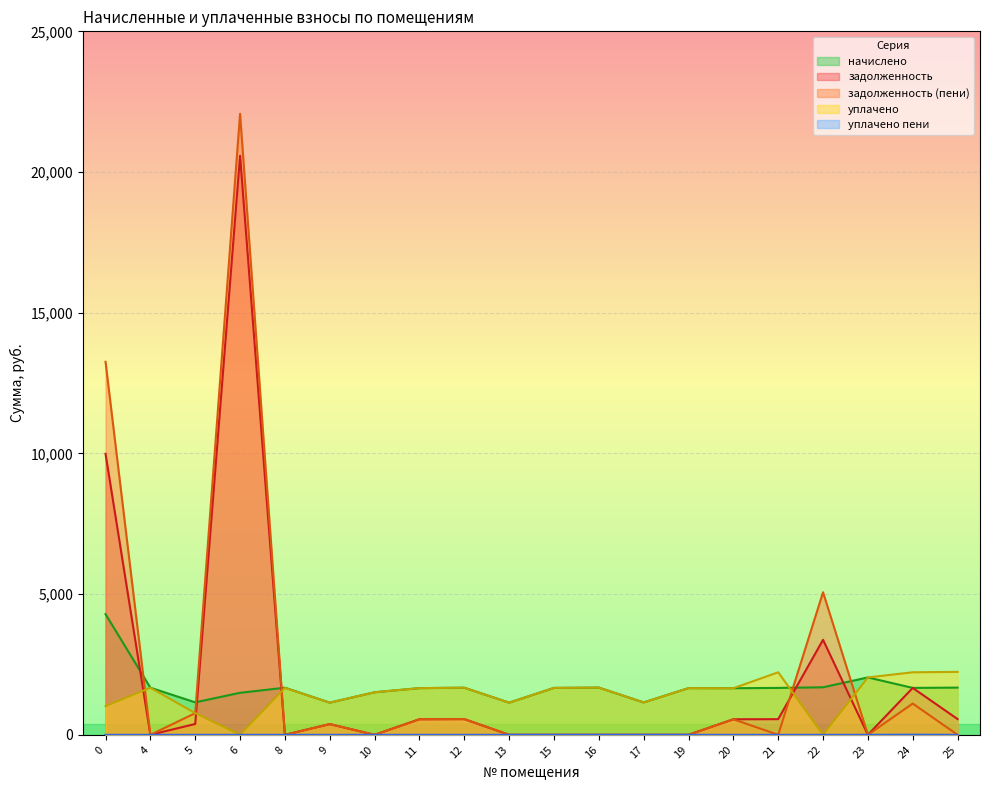

What is the sum of the уплачено values at 13 and 25?

3379.8